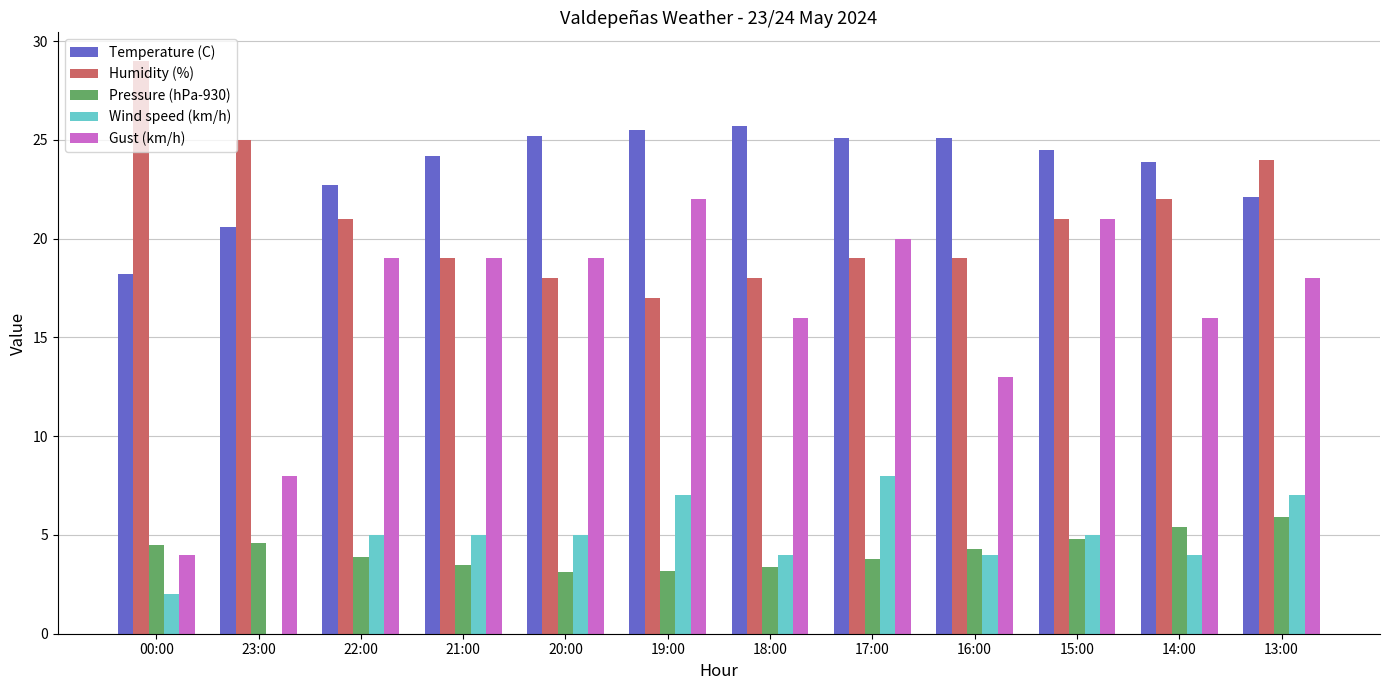

How many positive values does the Wind speed (km/h) series have?

11